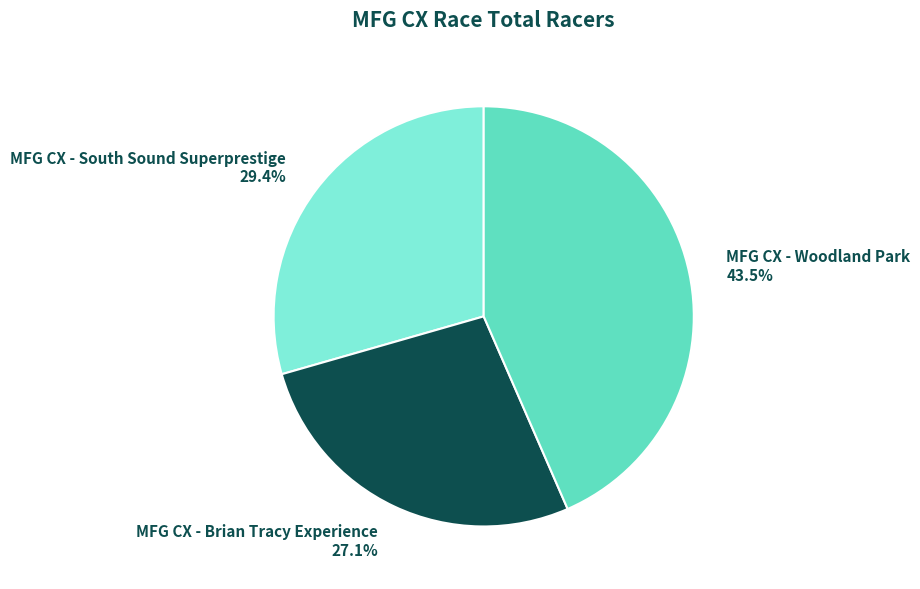

How many slices are in this pie chart?

3